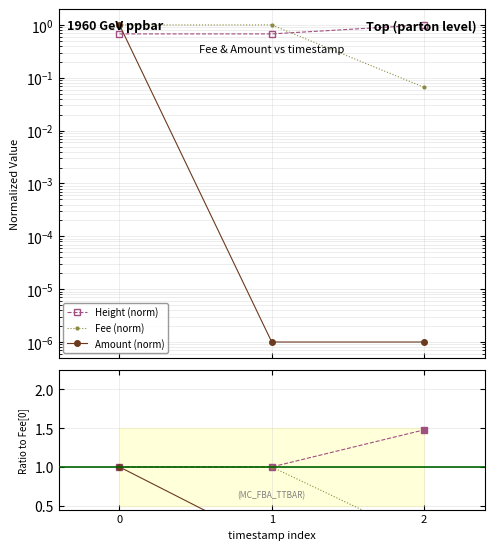

Between 0 and 2, which series saw the biggest shift?

Amount (norm)